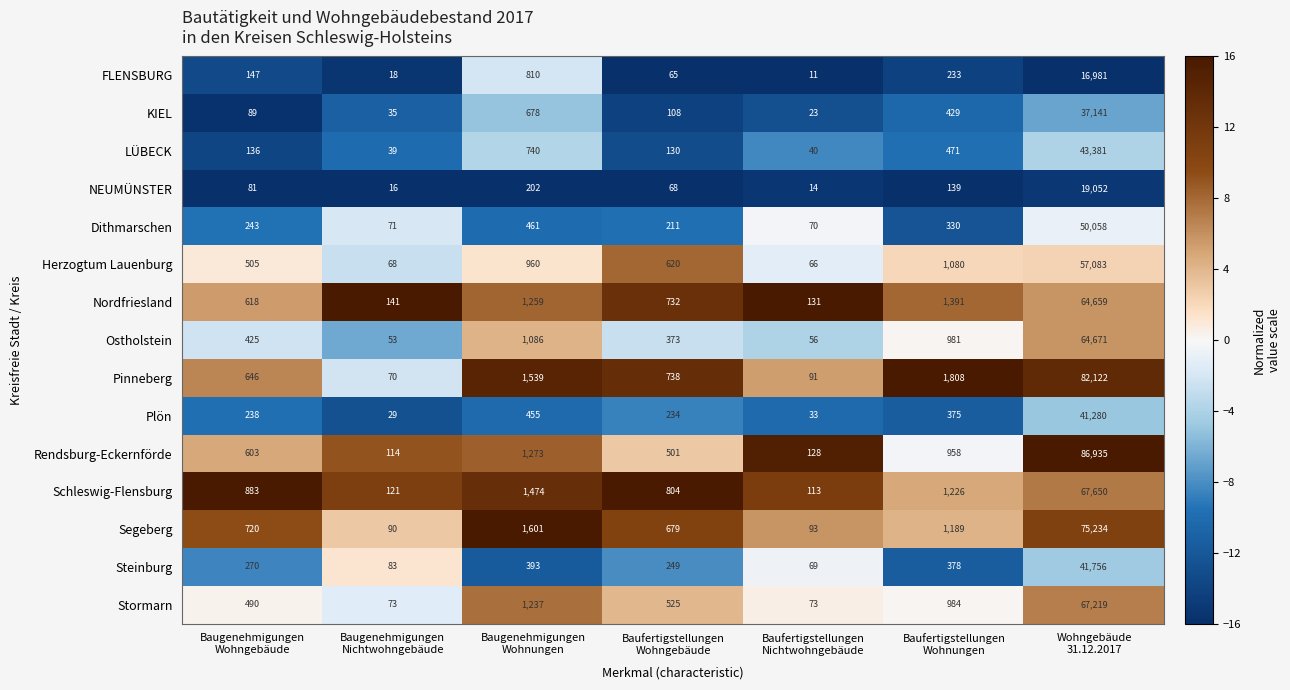

What is the total value across all series at Baufertigstellungen
Nichtwohngebäude?

1011